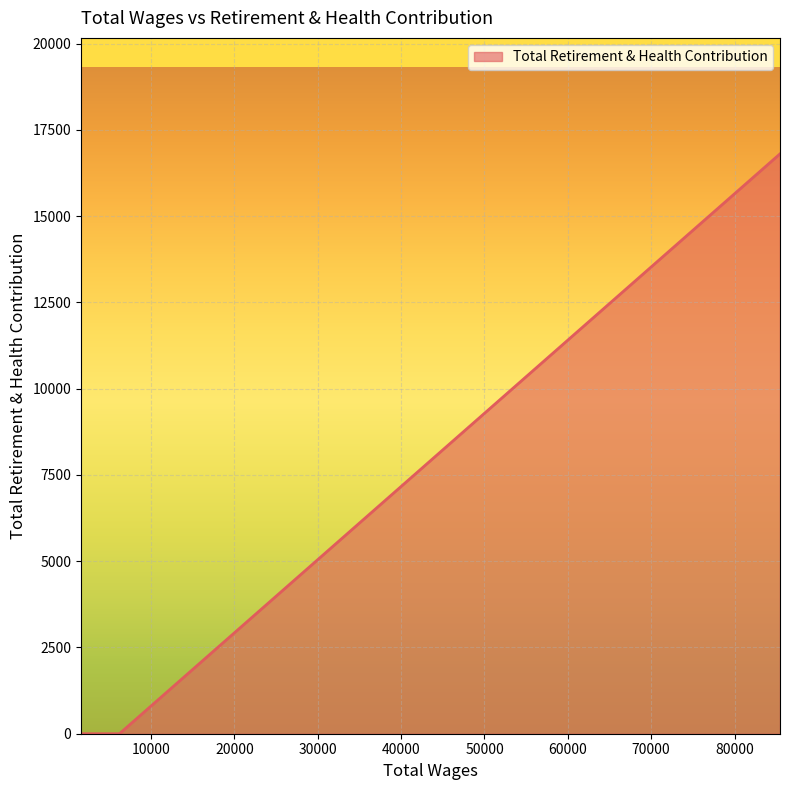

True or false: there are more than 2 points higher than both neighbors.

False